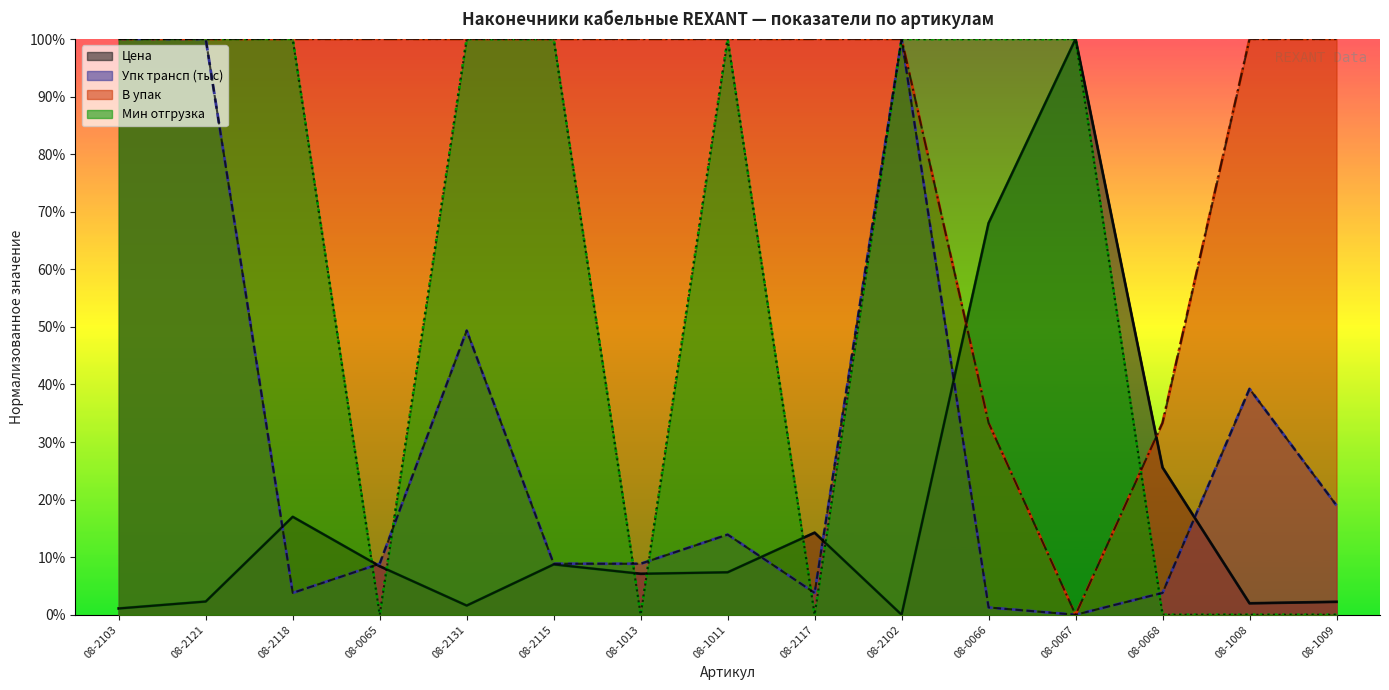

What is the label of the 4th point from the left?

08-0065